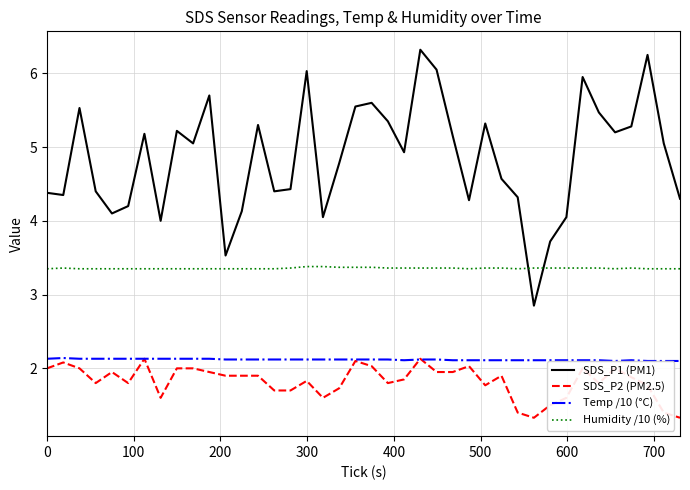

True or false: SDS_P2 (PM2.5) and Humidity /10 (%) cross at least once.

False